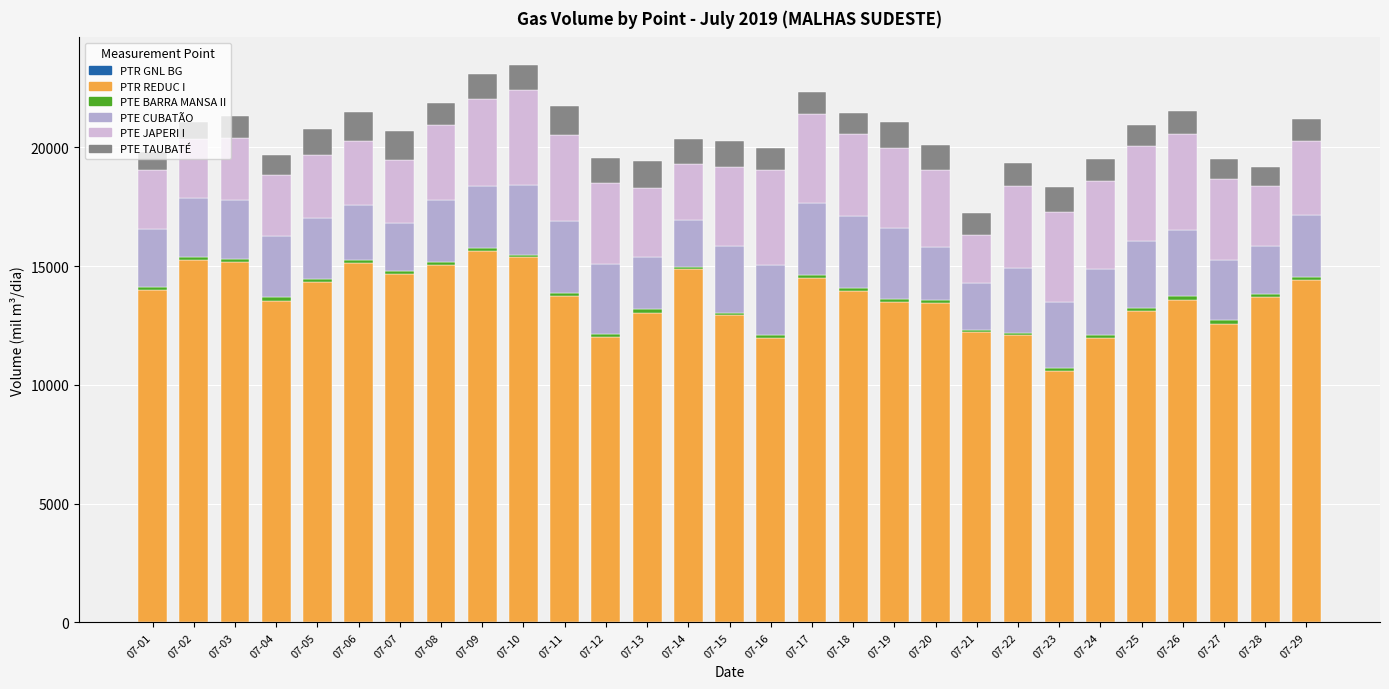

How many distinct data groups are displayed?

5